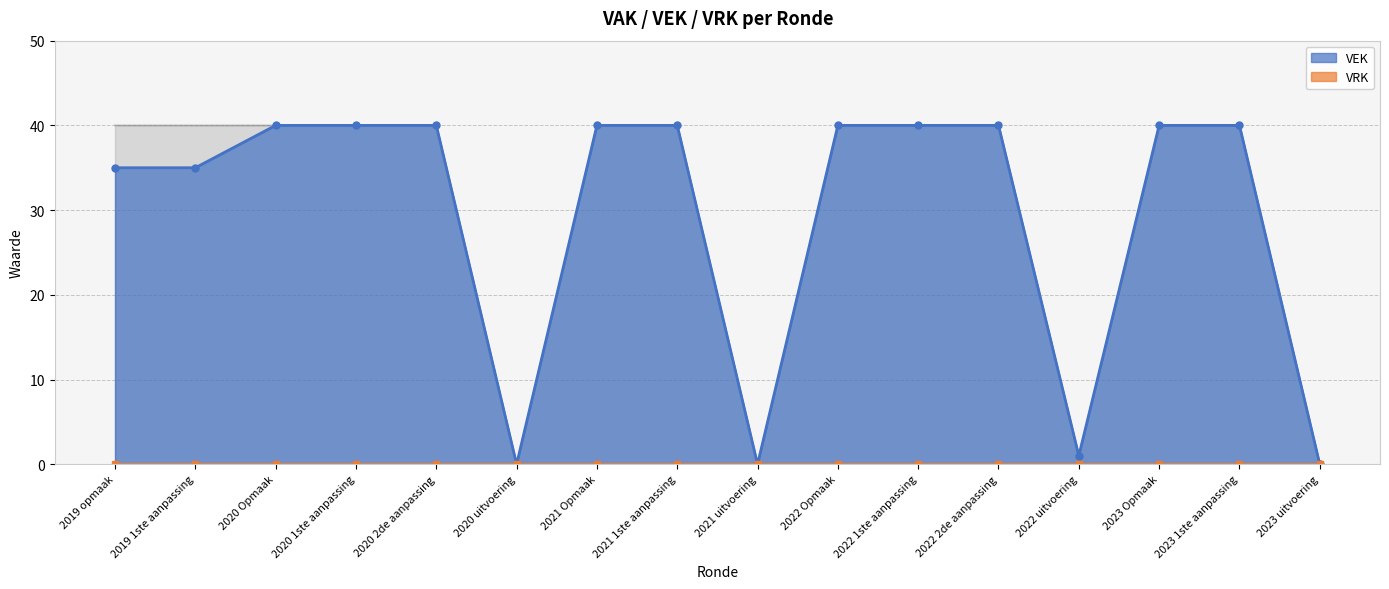

List the labels in order of value, smallest first.

2020 uitvoering, 2021 uitvoering, 2023 uitvoering, 2022 uitvoering, 2019 opmaak, 2019 1ste aanpassing, 2020 Opmaak, 2020 1ste aanpassing, 2020 2de aanpassing, 2021 Opmaak, 2021 1ste aanpassing, 2022 Opmaak, 2022 1ste aanpassing, 2022 2de aanpassing, 2023 Opmaak, 2023 1ste aanpassing